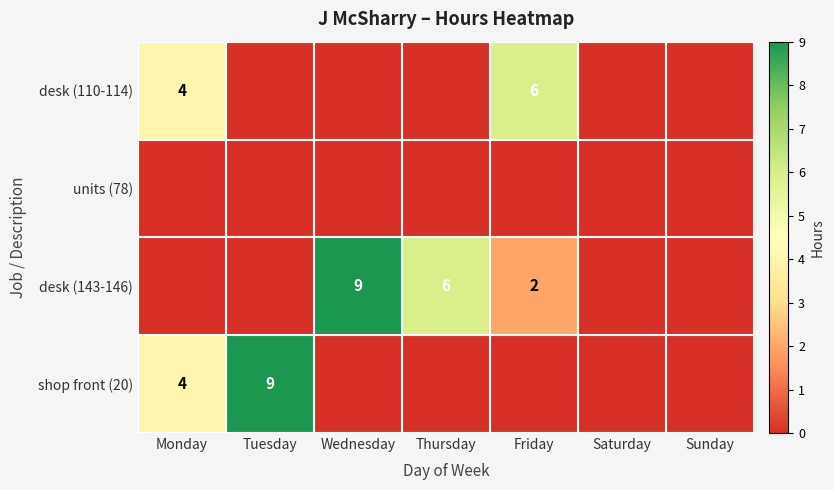

What is the maximum value shown in the chart?

9